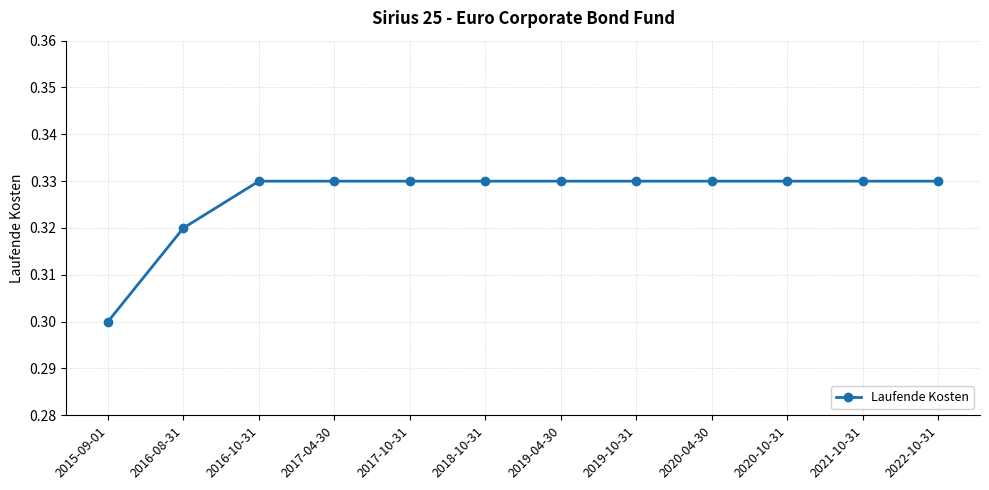

What is the label of the 11th point from the left?

2021-10-31